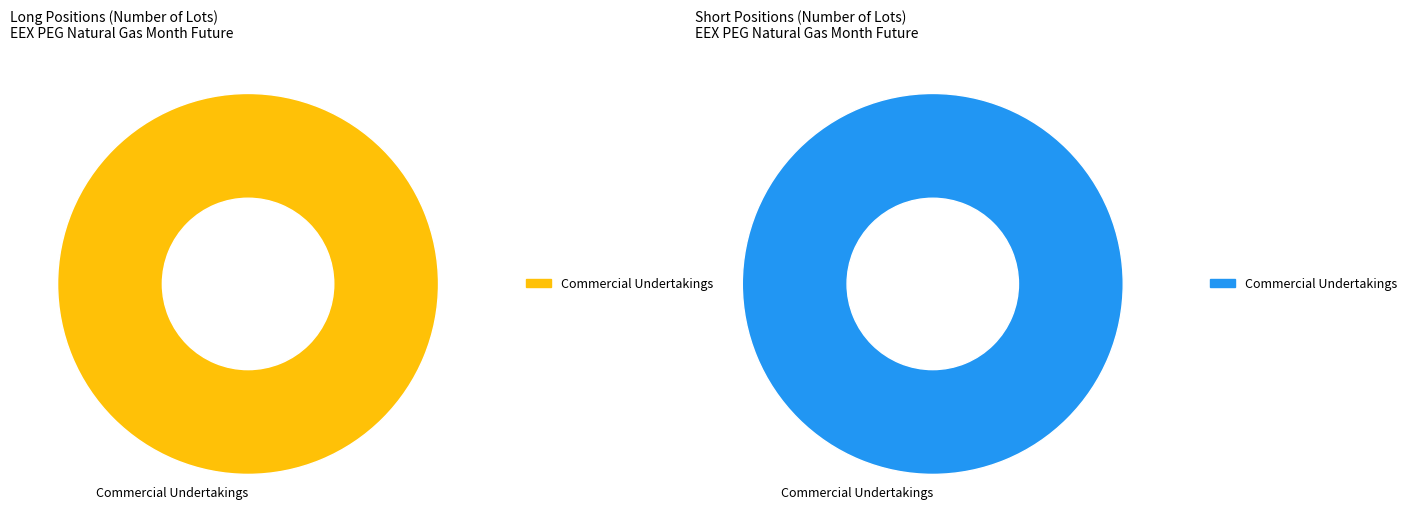

What percentage do Commercial Undertakings and Other Financial Institutions together represent?

100.0%